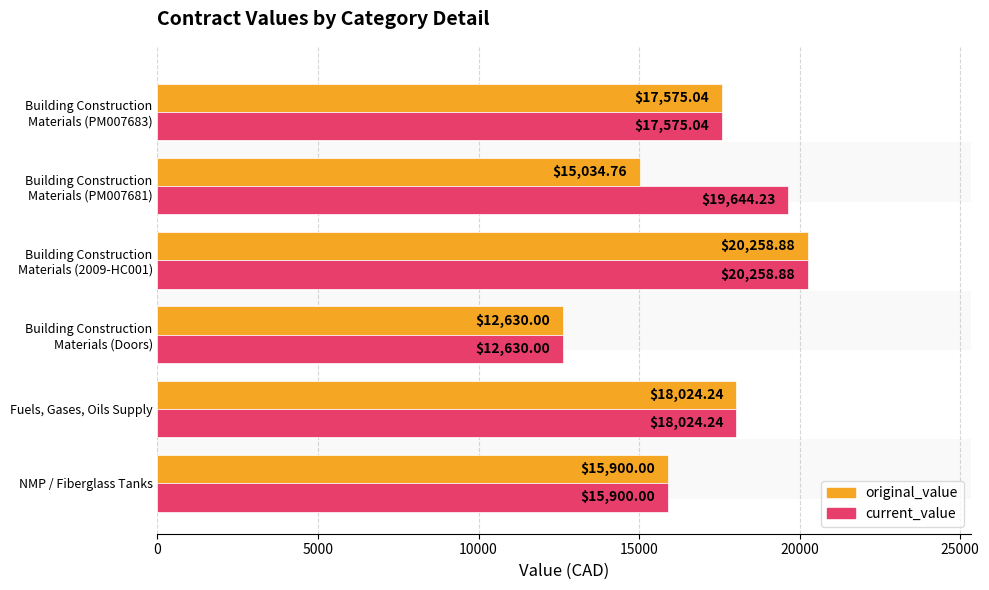

How many categories are shown in the chart?

6